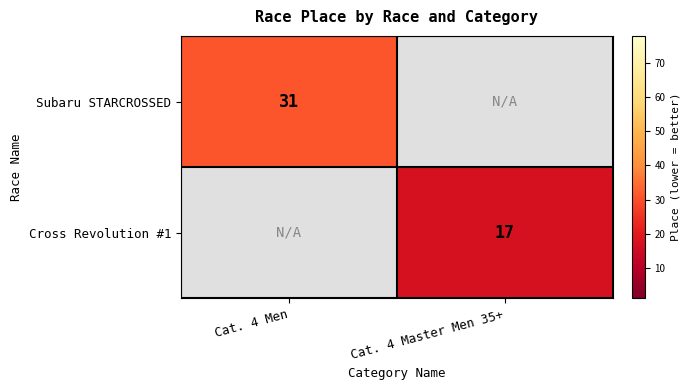

What is the maximum value shown in the chart?

31.0